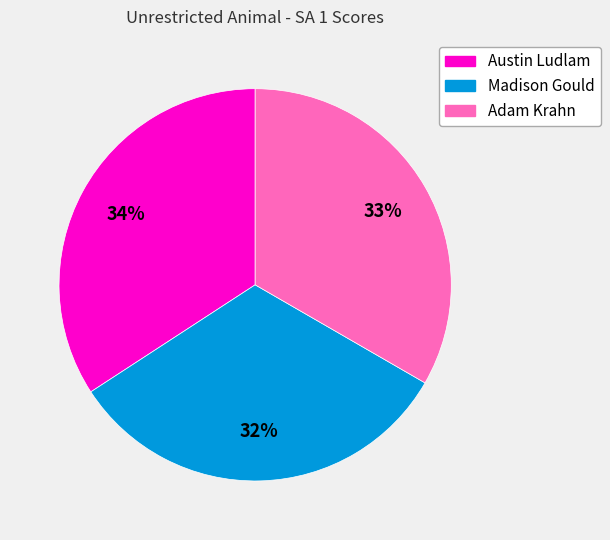

What is the ratio of the value at Adam Krahn to the value at Madison Gould?

1.0